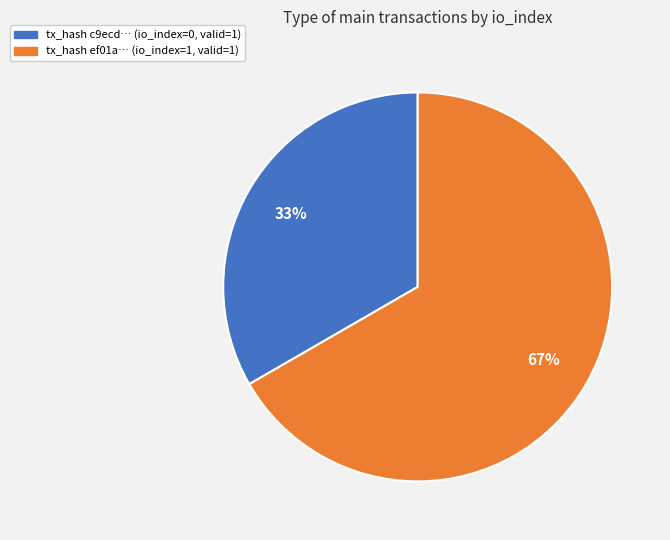

Does any single category account for the majority?

Yes